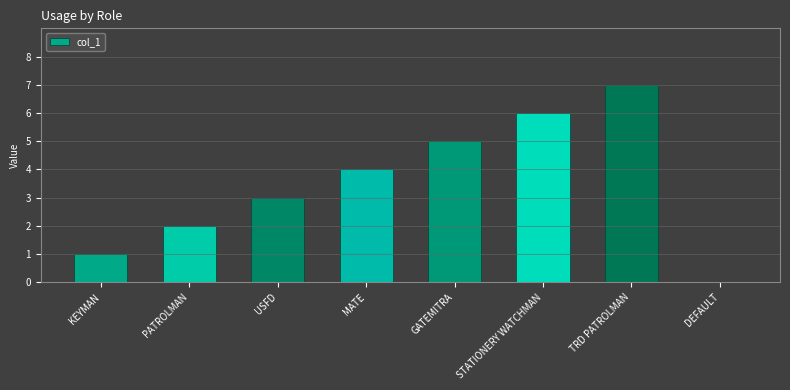

At which label is the value closest to 3?

USFD